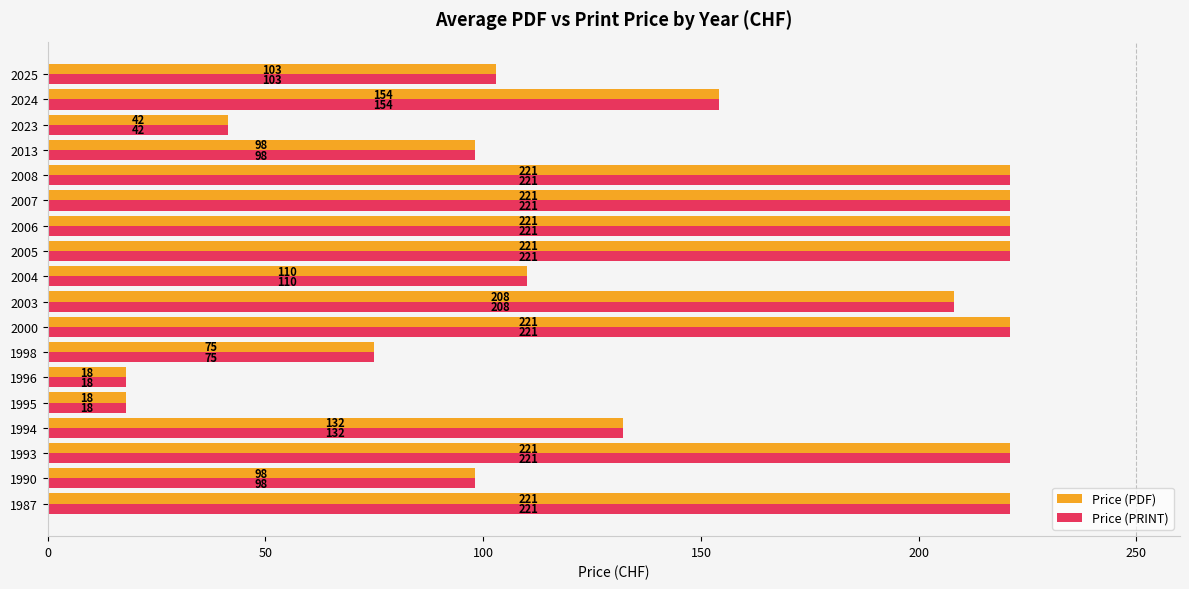

True or false: Price (PRINT) has a value of 18.0 at 1995.

True